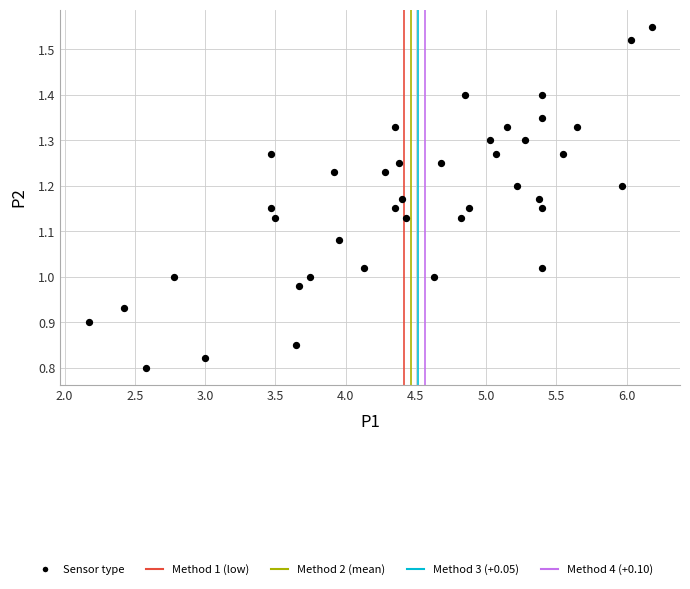

What is the range of X values (max minus min)?

4.0